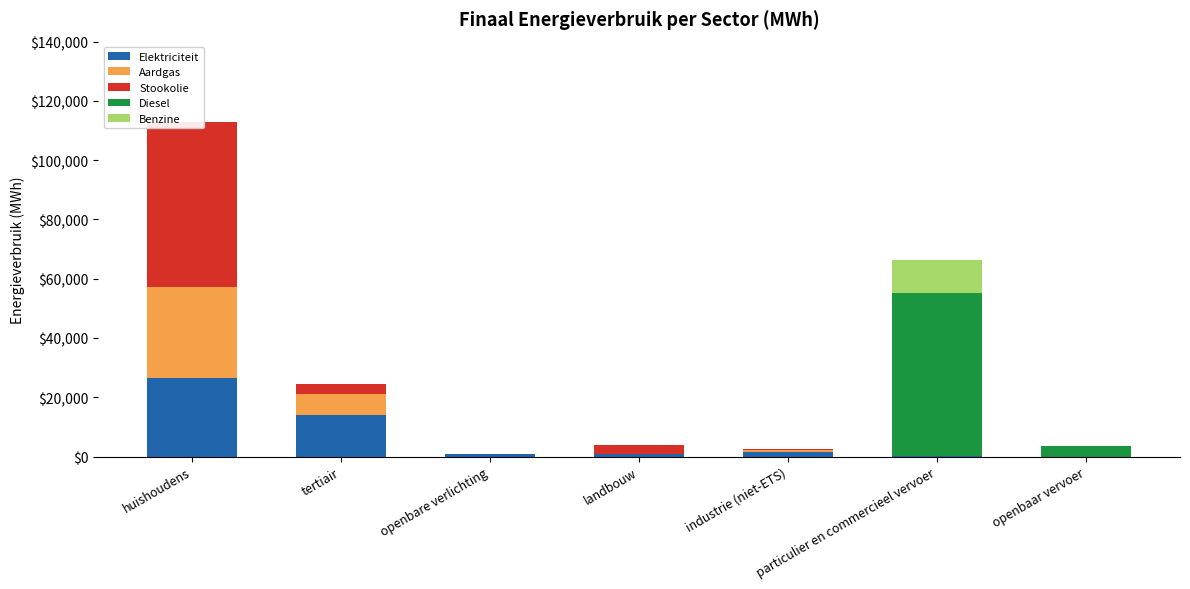

Is the value of Diesel at huishoudens greater than the value of Elektriciteit at openbare verlichting?

No